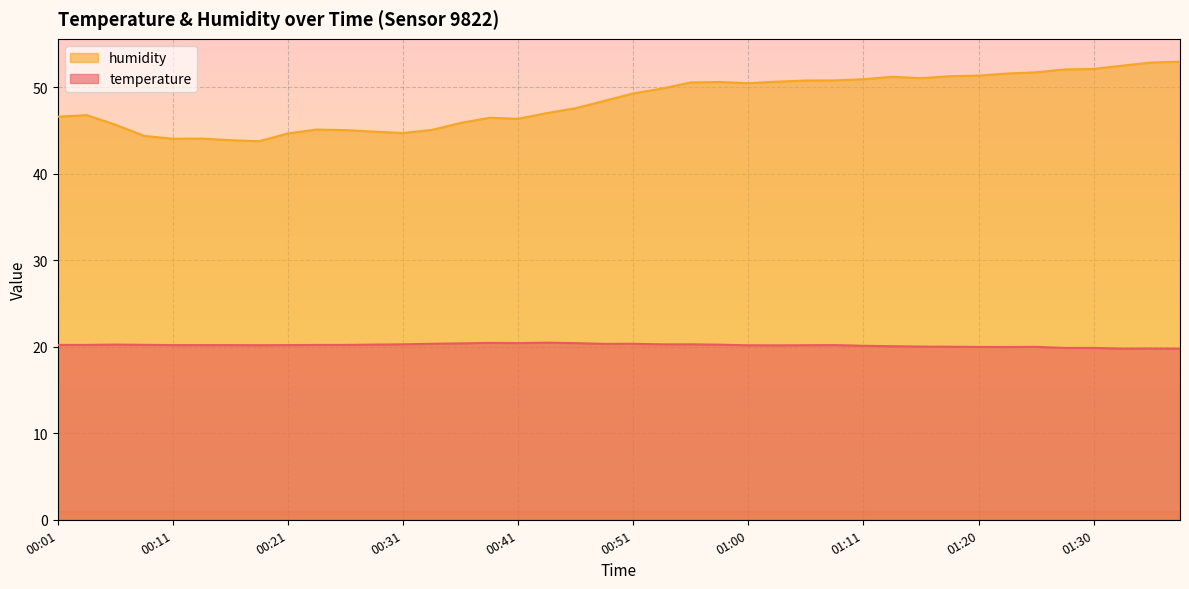

True or false: humidity and temperature intersect in this chart.

False